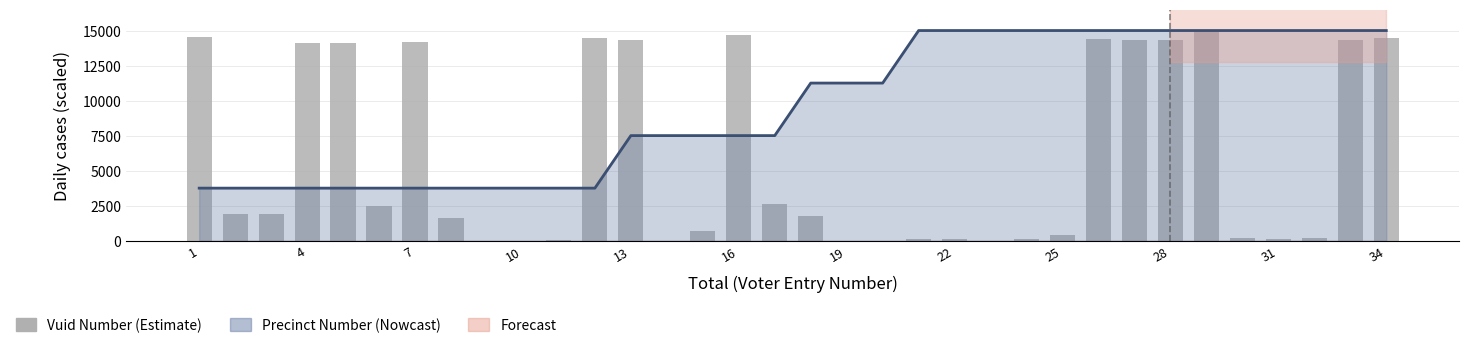

At 25, list the series in order from largest to smallest.

Precinct Number (line), Vuid Number